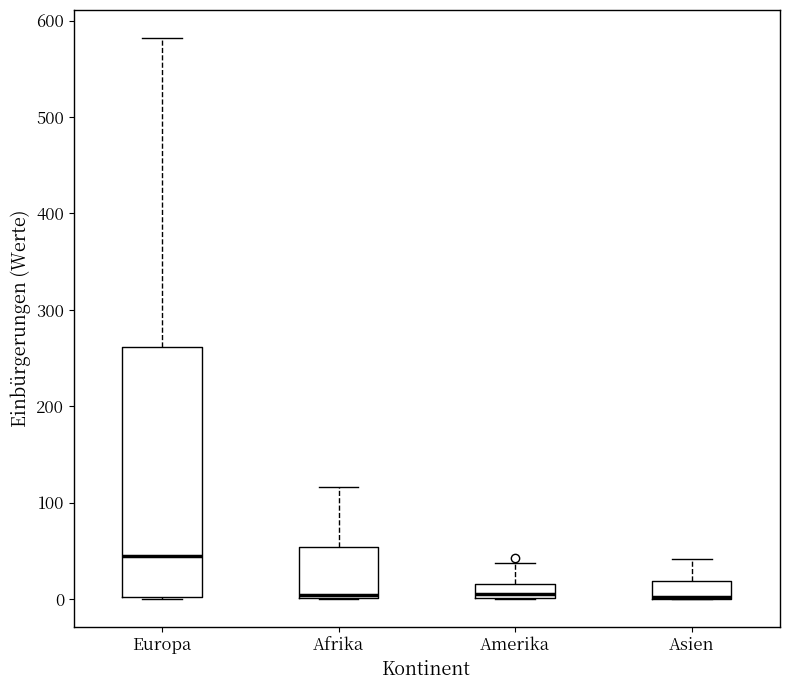

Where does the median line of the box for Amerika sit on the y-axis? The values are not printed on the chart, so give them approximately, as read against the axis.

10